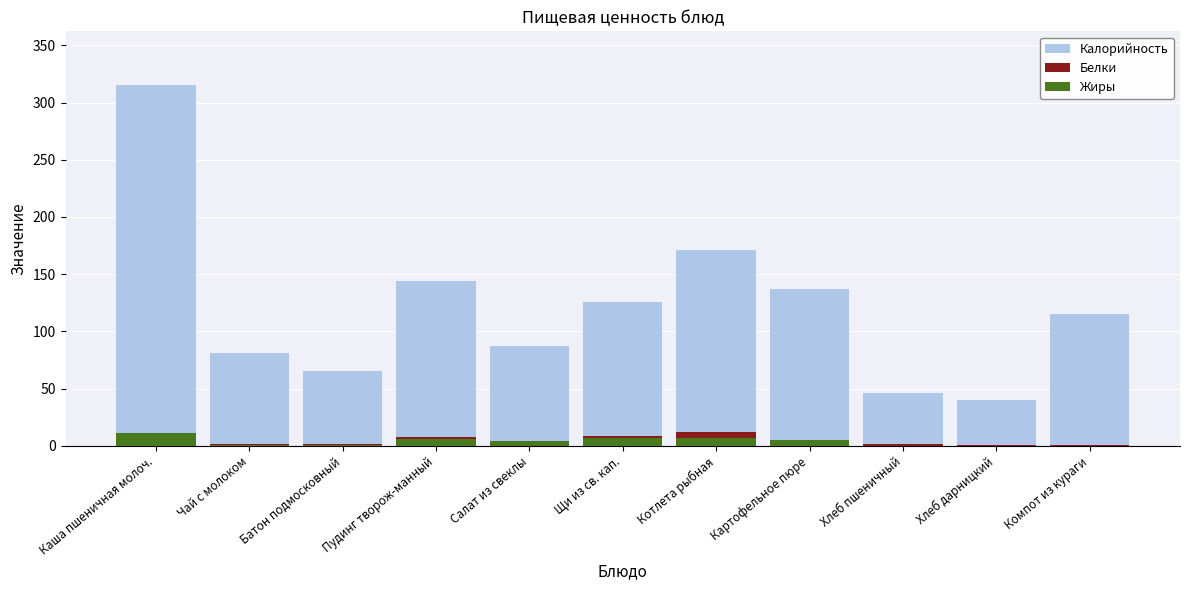

Rank the series by their maximum value, from highest to lowest.

Калорийность, Белки, Жиры